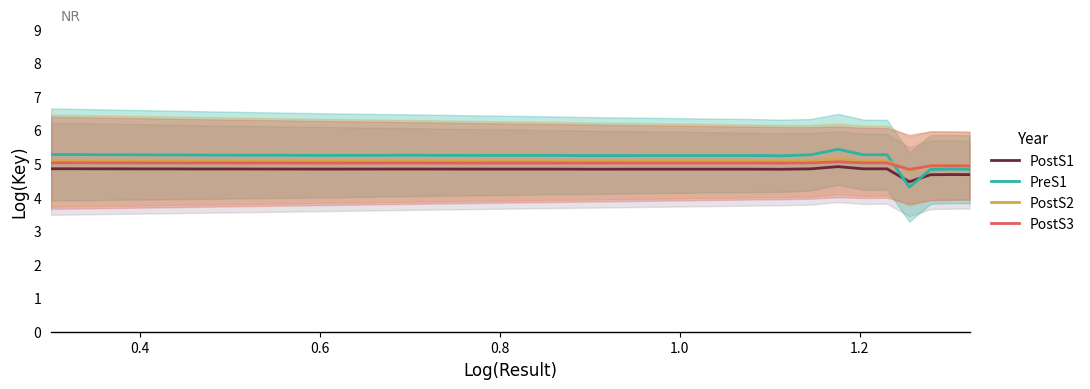

What is the lowest value of the PostS1 series?

4.5